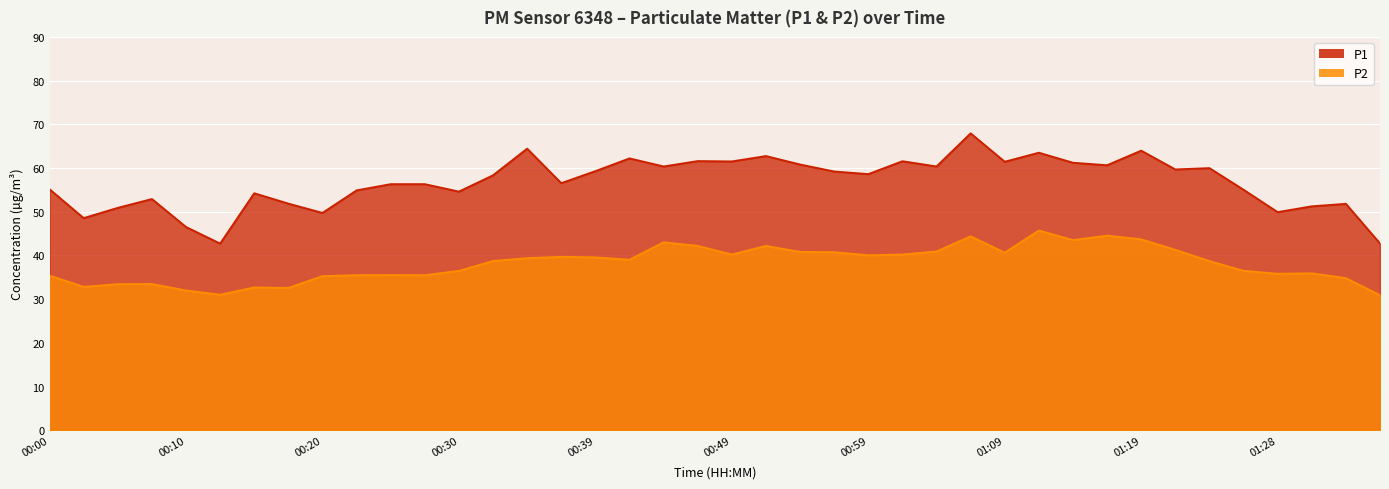

What is the total value across all series at 00:15?

86.9